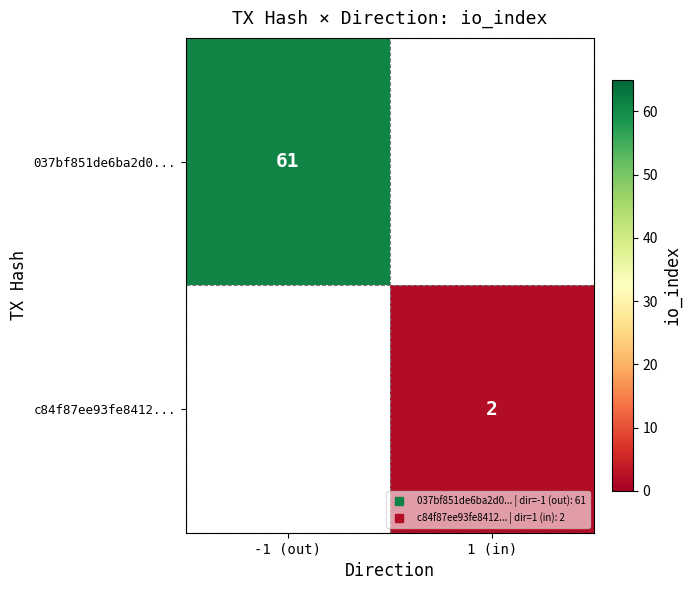

Rank the series at 1 (in) from lowest to highest value.

037bf851de6ba2d0..., c84f87ee93fe8412...